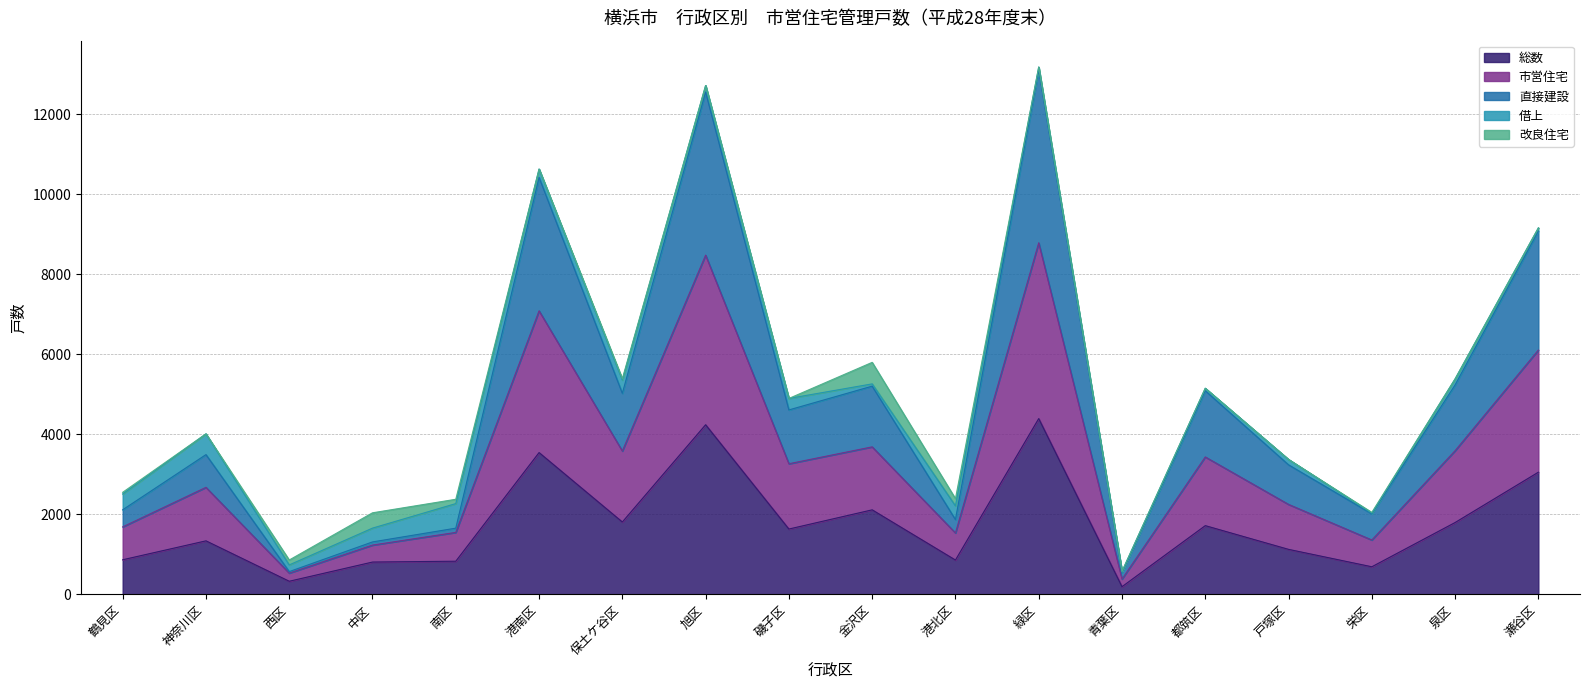

What is the total value across all series at 神奈川区?

4011